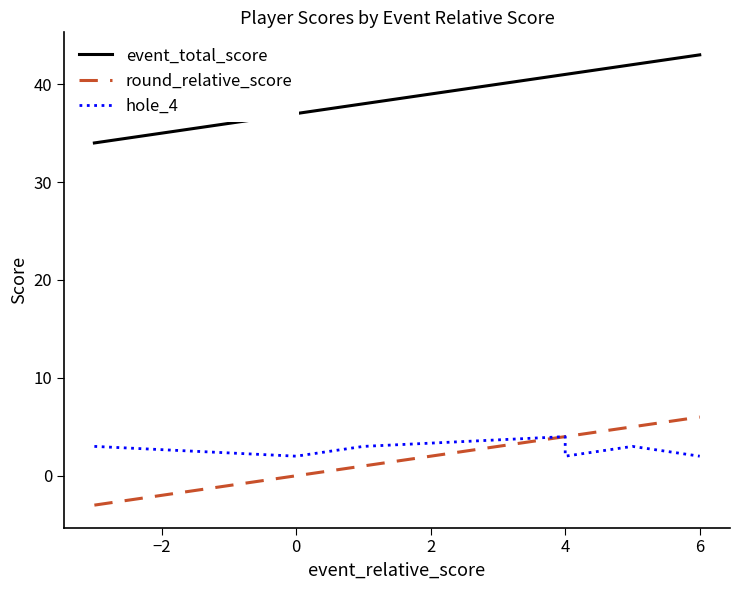

Which series has the widest spread of values?

event_total_score